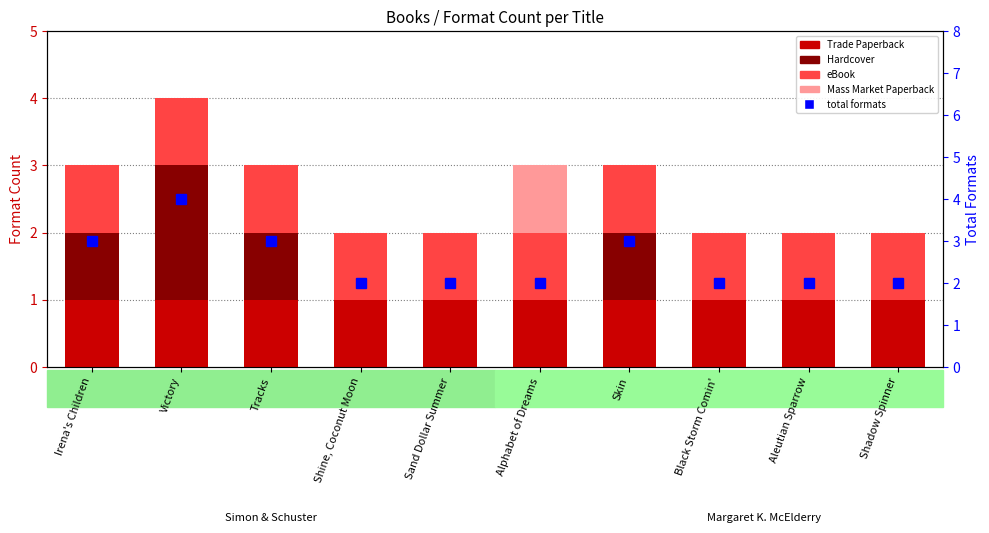

How many distinct data groups are displayed?

5